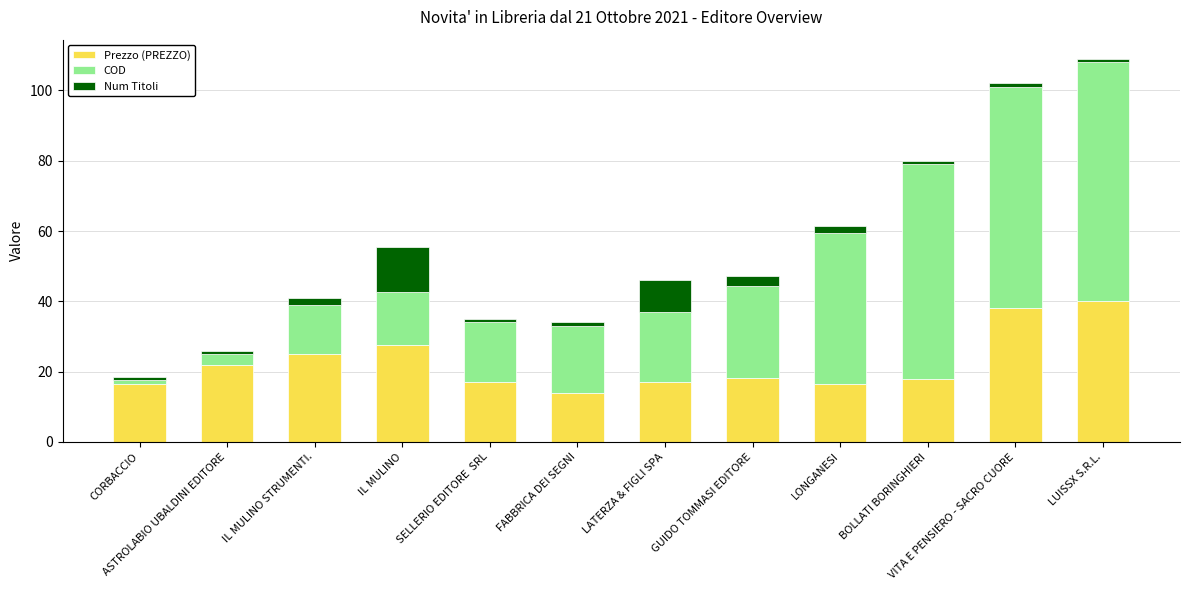

What is the lowest value of the Prezzo (PREZZO) series?

14.0